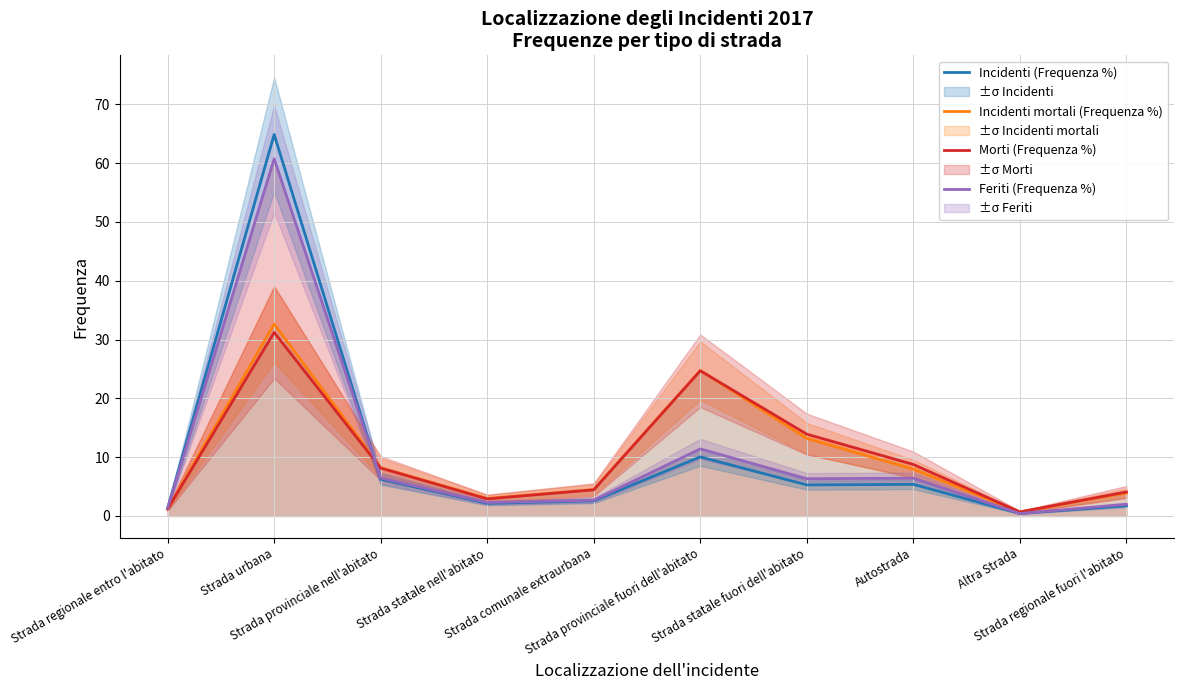

What is the value of the Morti (Frequenza %) point at the 3rd from the left?

8.1